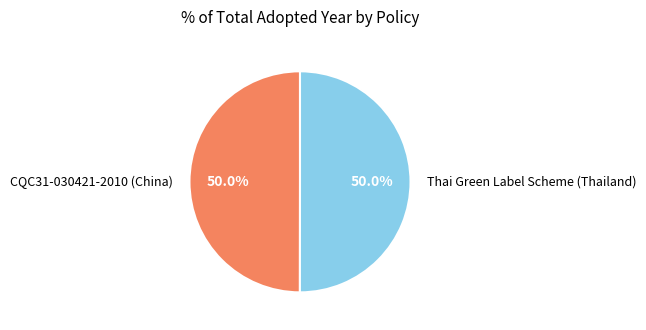

Is it true that Thai Green Label Scheme (Thailand) is 55% of the pie?

False